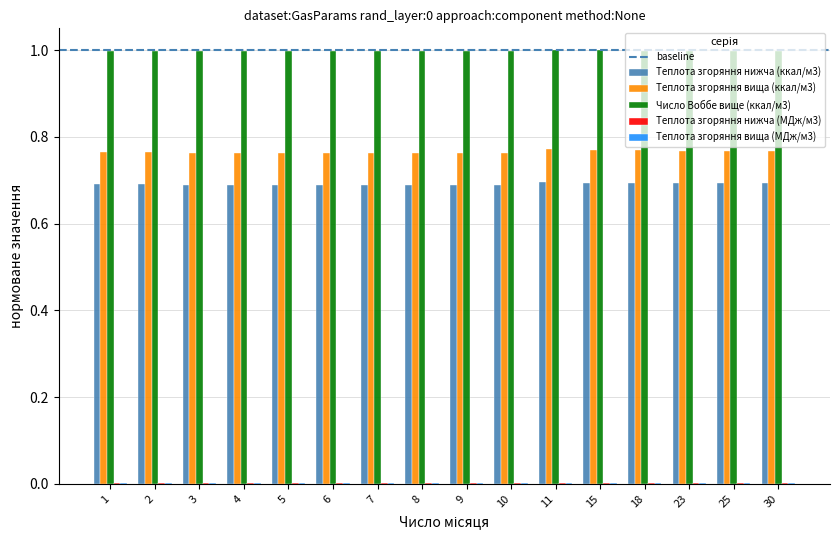

Which series has the largest total across all categories?

Число Воббе вище (ккал/м3)